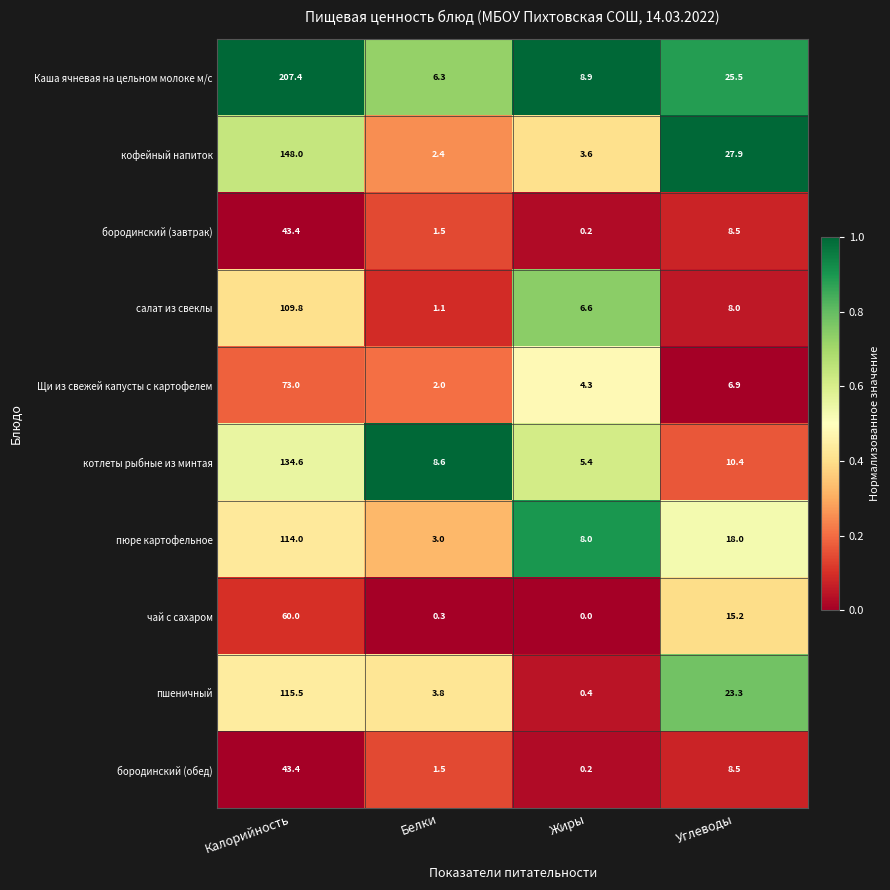

True or false: кофейный напиток has a value of 1.7 at Жиры.

False